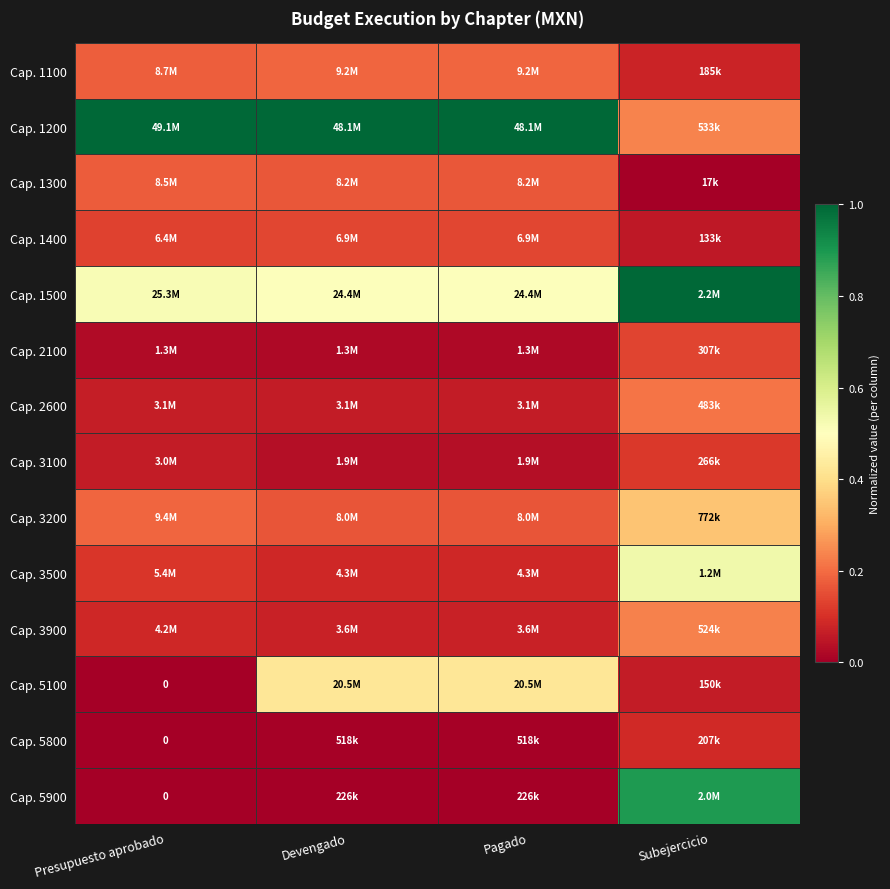

Between Subejercicio and Pagado, which is larger?

Pagado